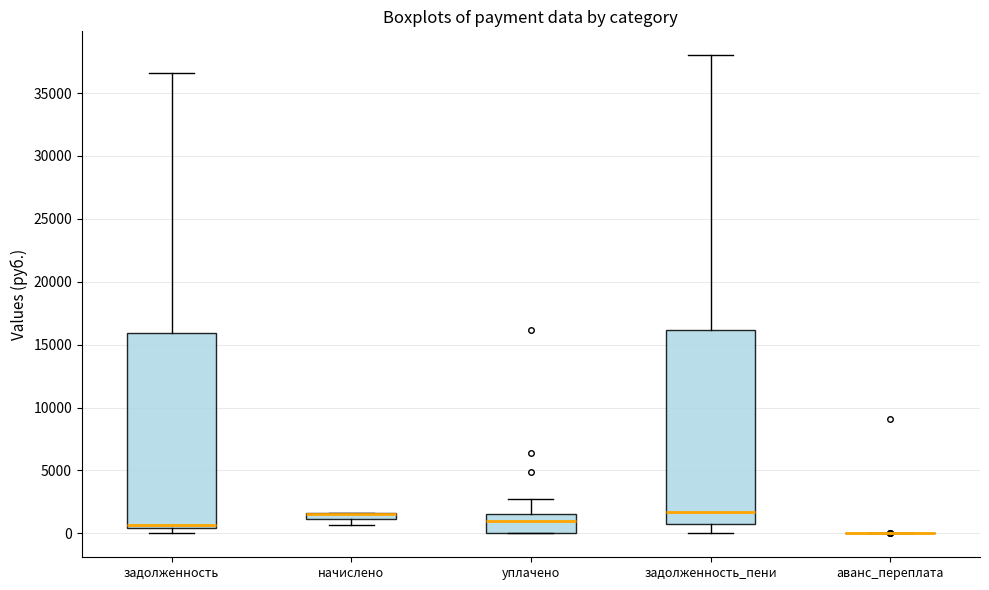

Where is the lower edge of the box for начислено on the y-axis? The values are not printed on the chart, so give them approximately, as read against the axis.

1000